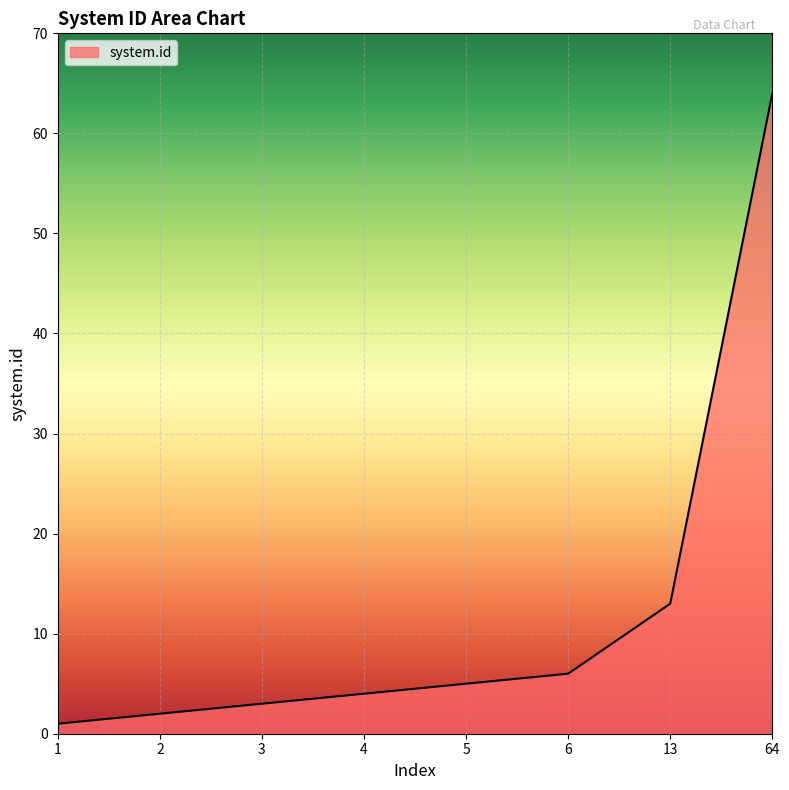

Is it true that the value at 13 is 21?

False